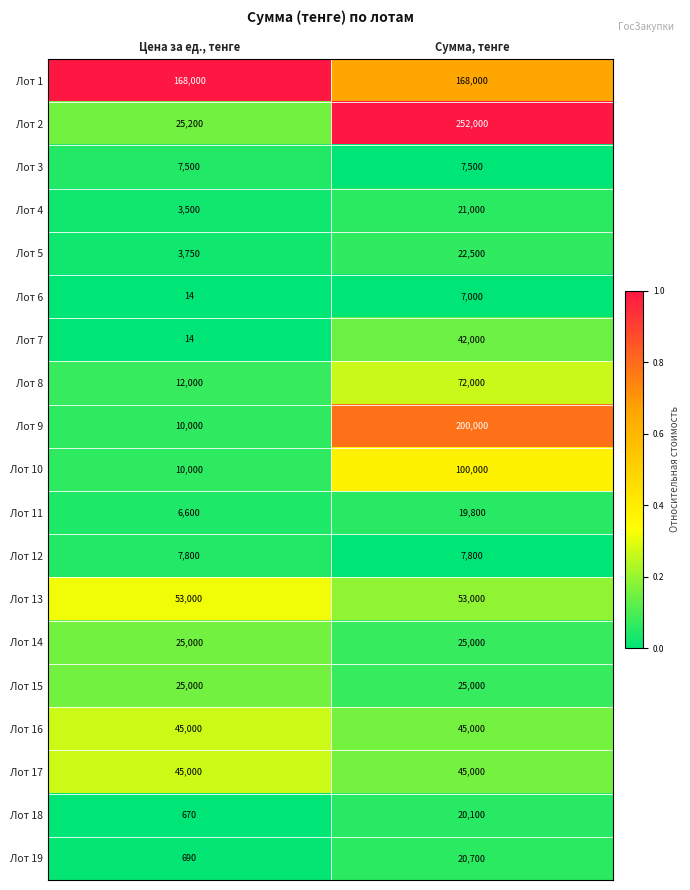

Is the value of Лот 13 at Цена за ед., тенге greater than the value of Лот 17 at Цена за ед., тенге?

Yes